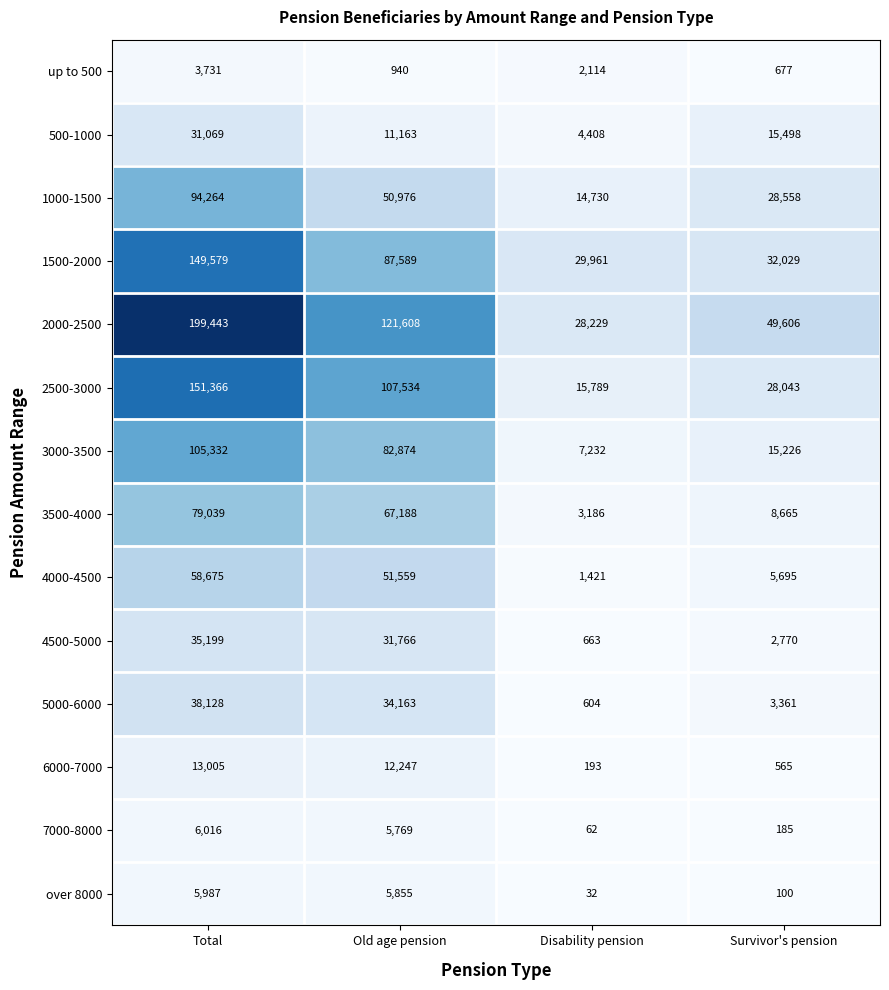

What is the total value across all series at Old age pension?

671231